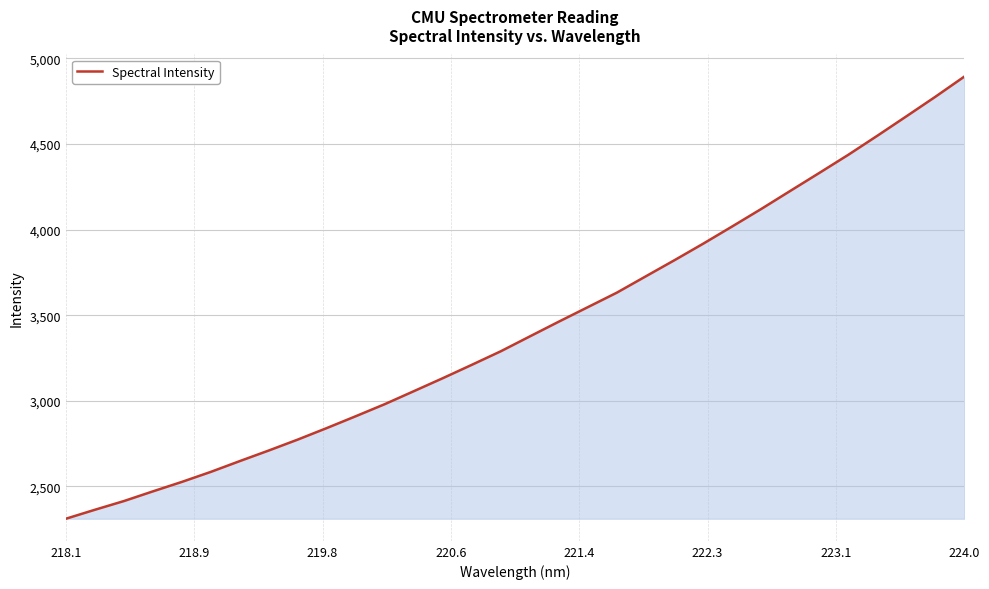

What is the smallest value displayed?

2311.8